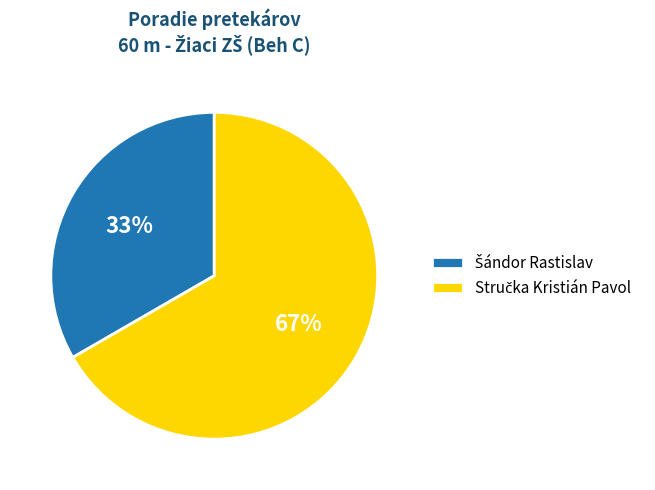

To the nearest percent, what is the average slice percentage?

50%